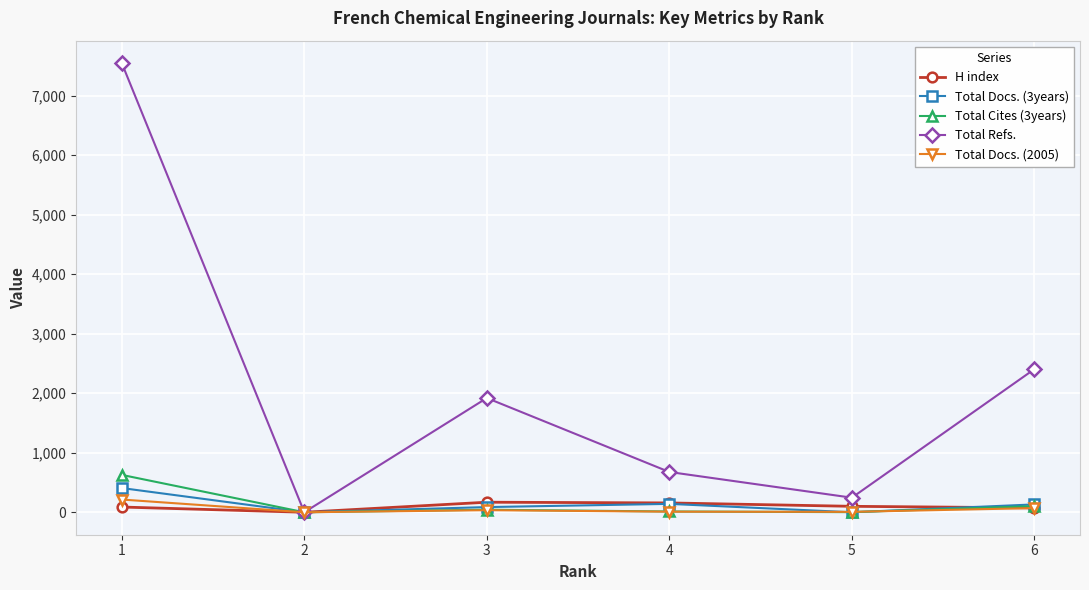

At which category does the chart reach its peak across all series?

1